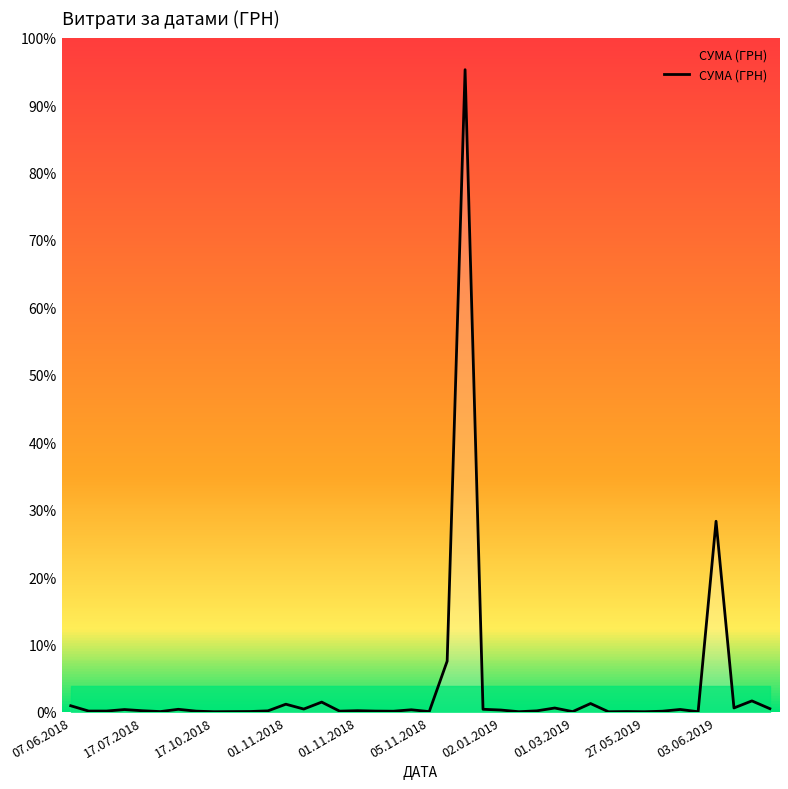

Is this an area chart (filled region under the line)?

Yes